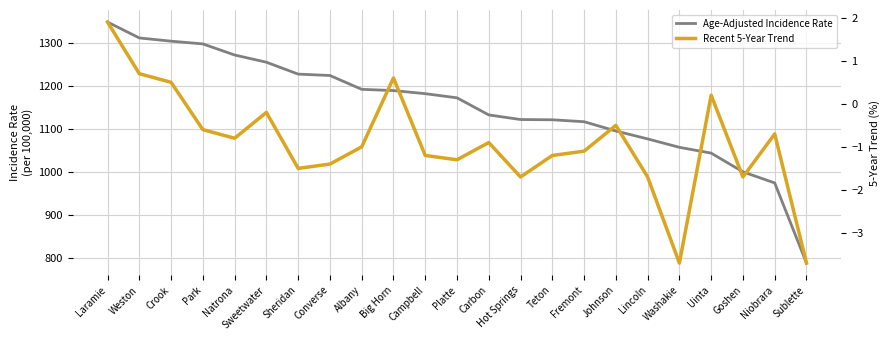

Reading right to left, list all the values displayed in this chart.

Age-Adjusted Incidence Rate: Sublette=788.2	Niobrara=974.7	Goshen=1000.5	Uinta=1044.1	Washakie=1057.6	Lincoln=1077.2	Johnson=1095.6	Fremont=1117.2	Teton=1121.7	Hot Springs=1122.3	Carbon=1133.0	Platte=1172.8	Campbell=1182.5	Big Horn=1189.7	Albany=1192.6	Converse=1224.8	Sheridan=1228.0	Sweetwater=1255.7	Natrona=1272.5	Park=1298.3	Crook=1304.7	Weston=1312.2	Laramie=1349.2
Recent 5-Year Trend: Sublette=-3.7	Niobrara=-0.7	Goshen=-1.7	Uinta=0.2	Washakie=-3.7	Lincoln=-1.7	Johnson=-0.5	Fremont=-1.1	Teton=-1.2	Hot Springs=-1.7	Carbon=-0.9	Platte=-1.3	Campbell=-1.2	Big Horn=0.6	Albany=-1.0	Converse=-1.4	Sheridan=-1.5	Sweetwater=-0.2	Natrona=-0.8	Park=-0.6	Crook=0.5	Weston=0.7	Laramie=1.9